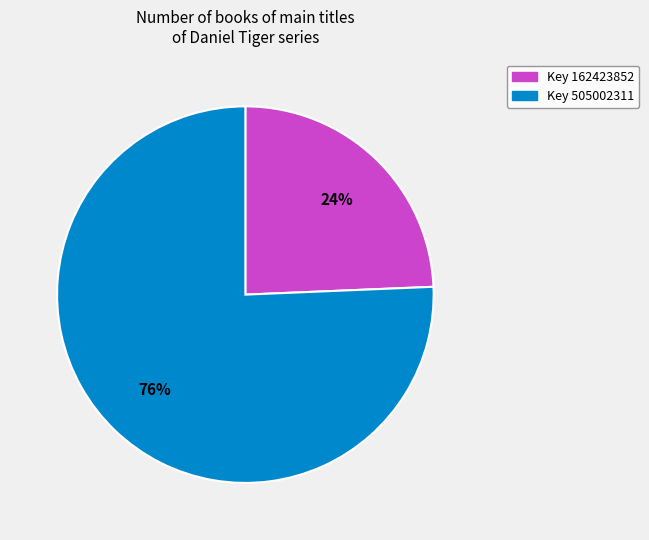

To the nearest percent, what is the average slice percentage?

50%